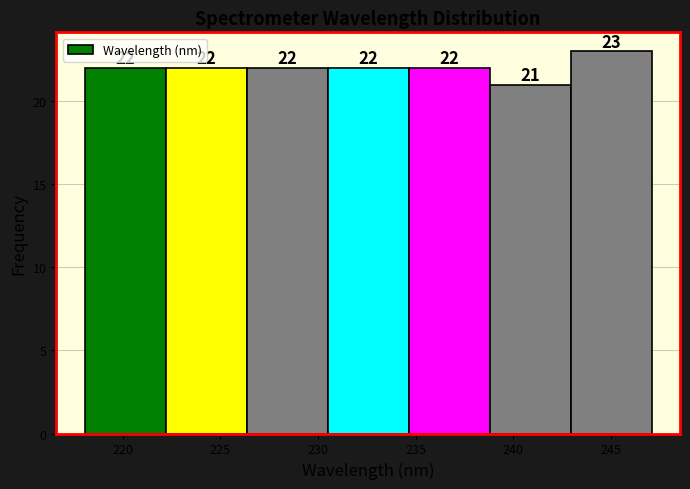

What is the height of the bar covering 234.5 to 239.0 on the x-axis? The bar edges are not printed on the chart, so give them approximately, as read against the axis.

22